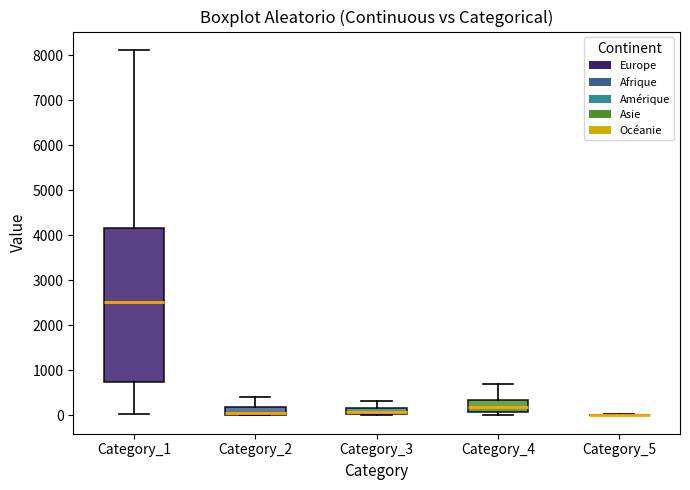

Which box is the tallest, from its lower edge to its upper edge?

Category_1